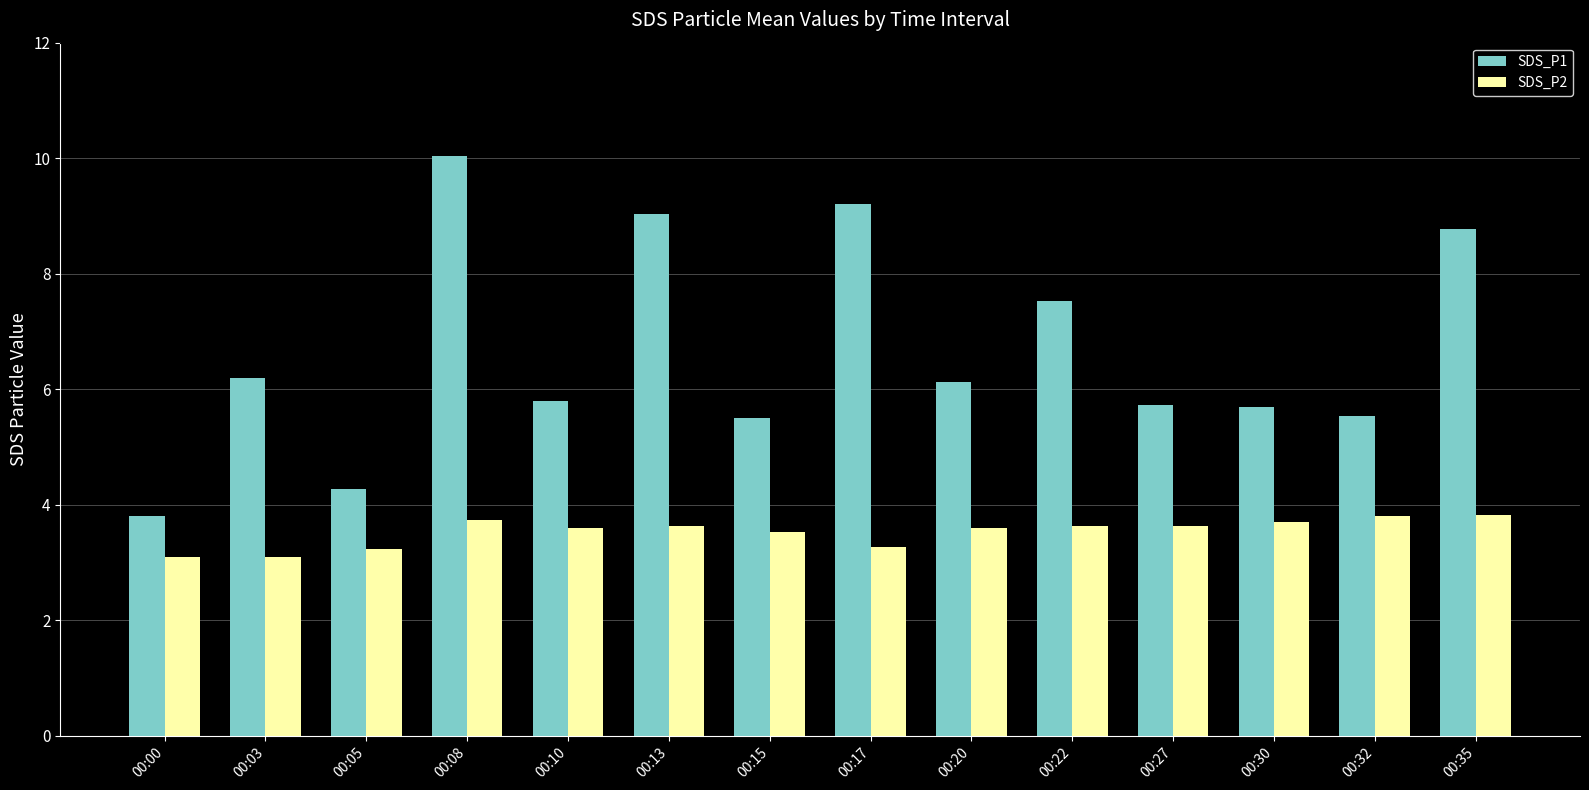

At which category is the sum across all series the highest?

00:08